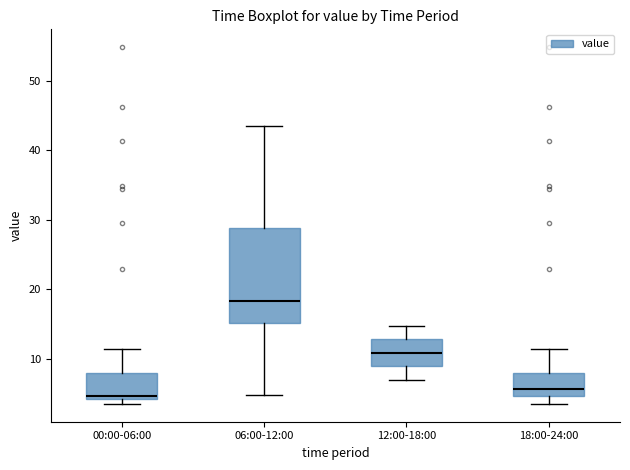

Which box's median line is the highest?

06:00-12:00